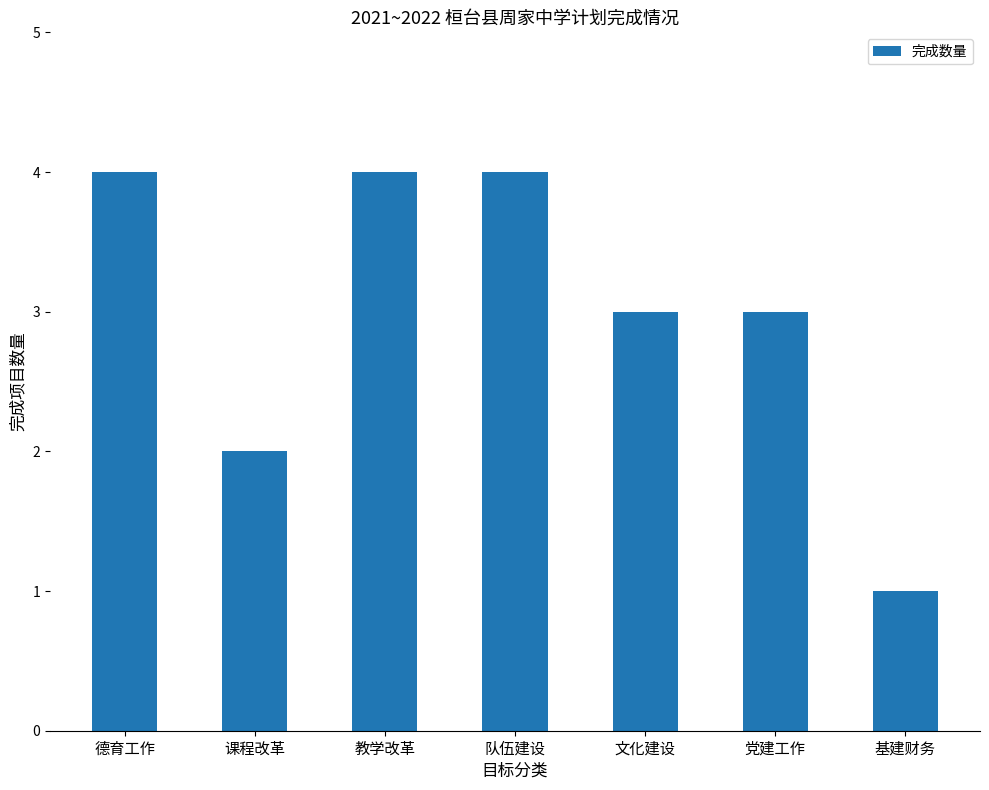

True or false: the data shows 3 at 党建工作.

True